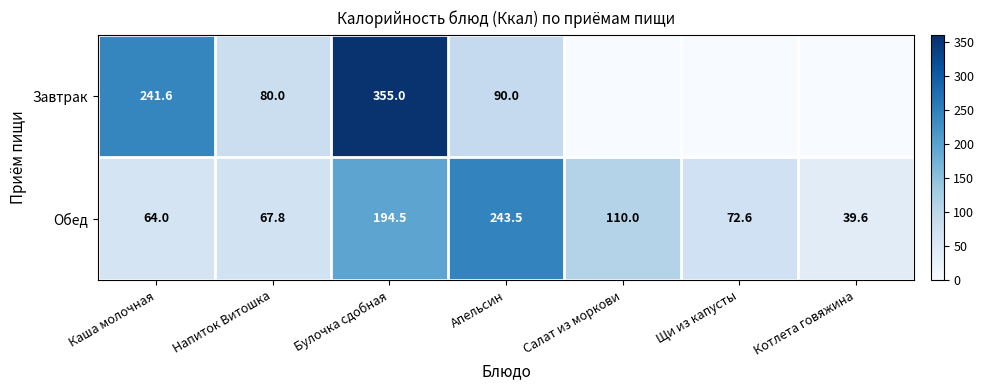

What is the difference between the Обед values at Щи из капусты and Котлета говяжина?

33.0